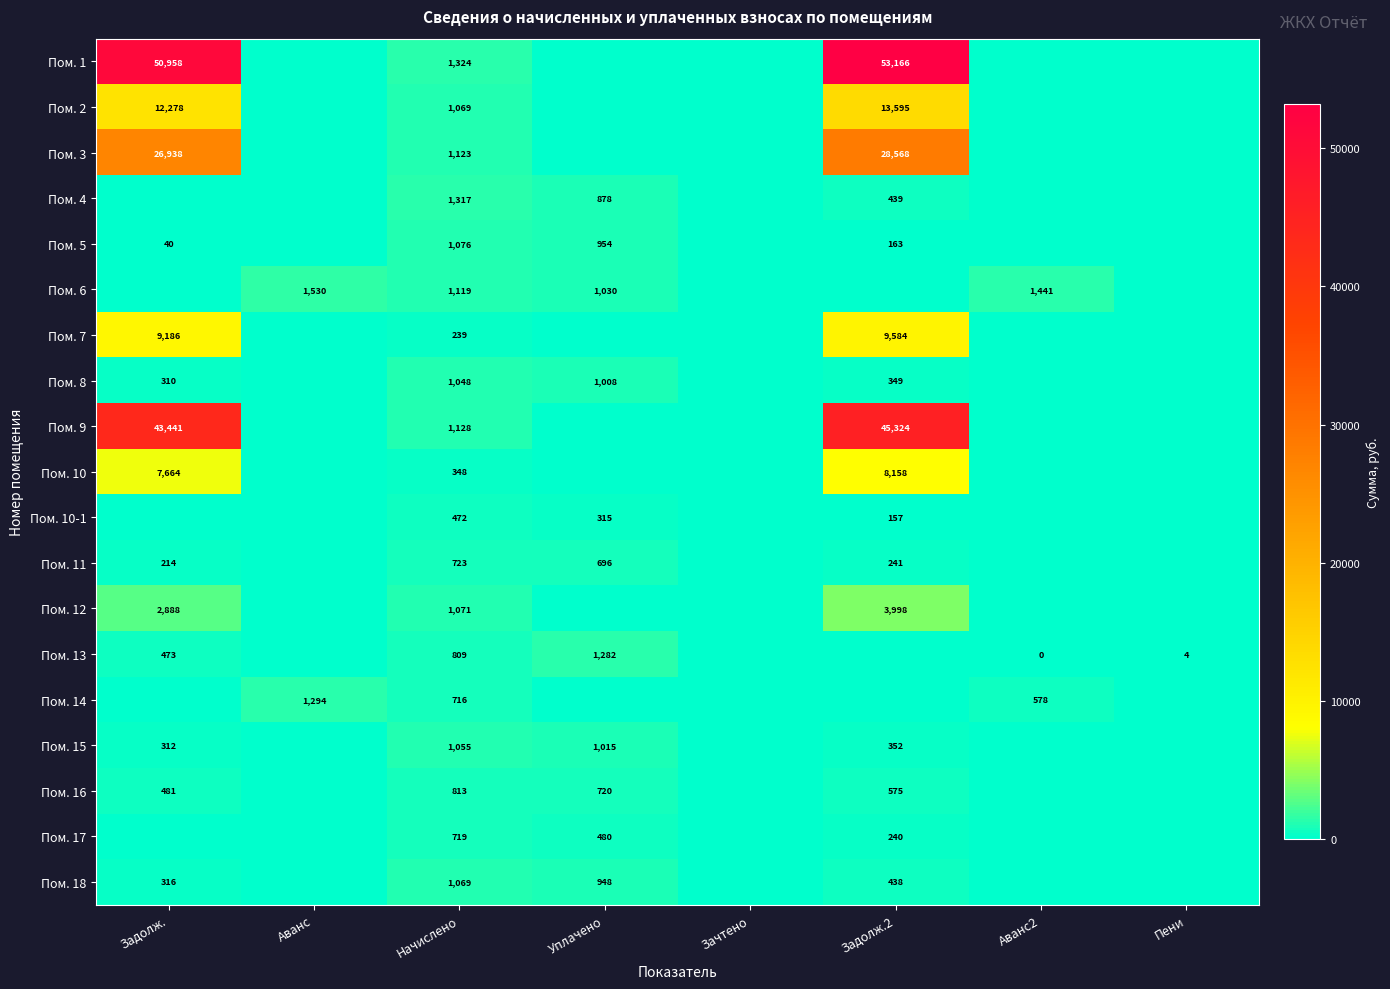

How many categories are shown in the chart?

8